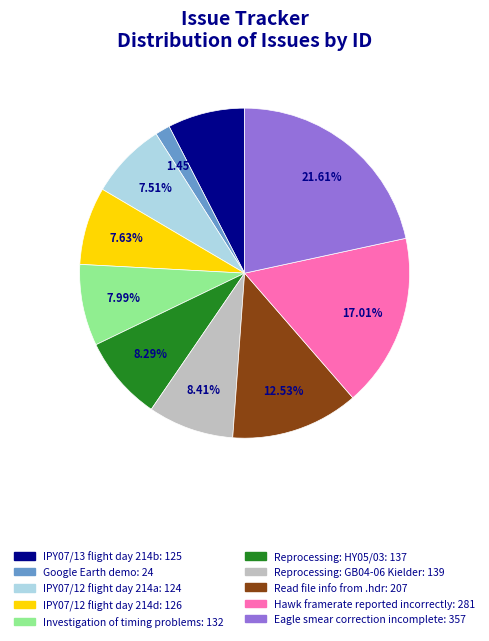

What is the total percentage of IPY07/13 flight day 214b and Reprocessing: GB04-06 Kielder?

16.0%